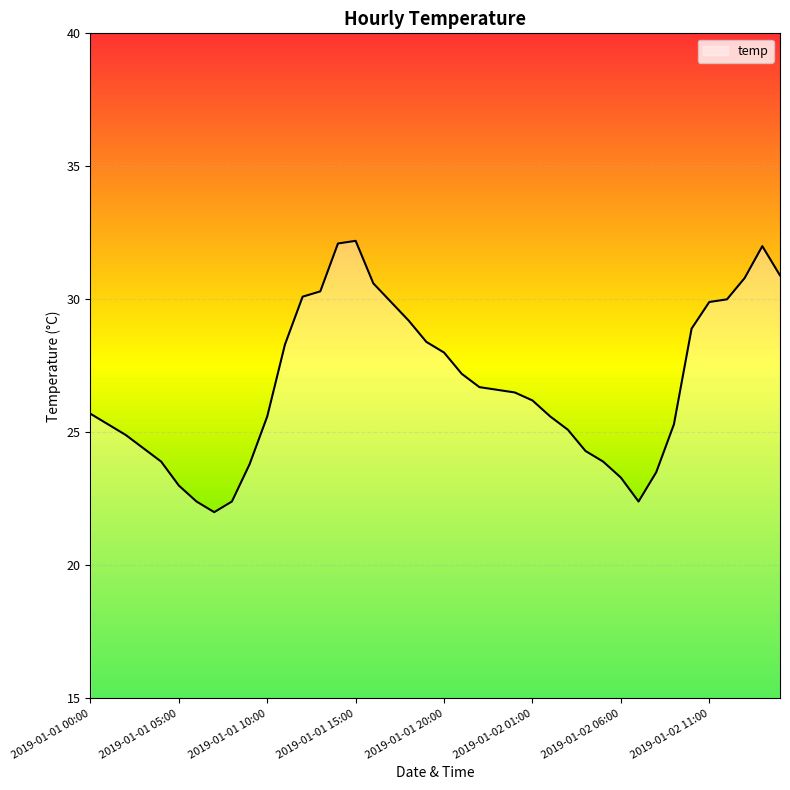

What is the smallest value displayed?

22.0